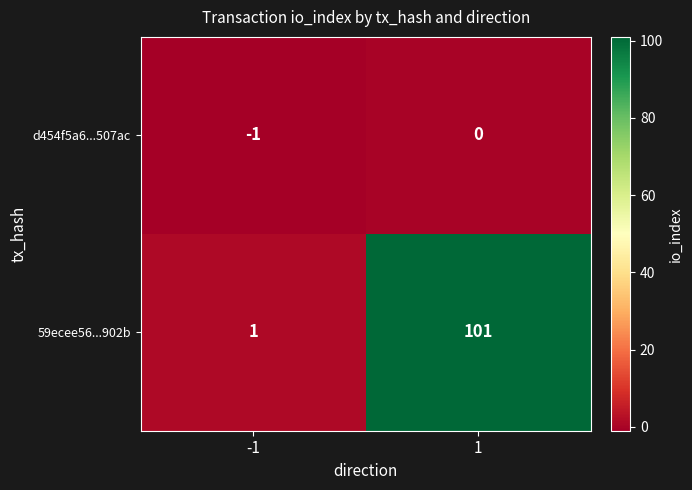

Is it true that d454f5a6...507ac equals 1 at 1?

False